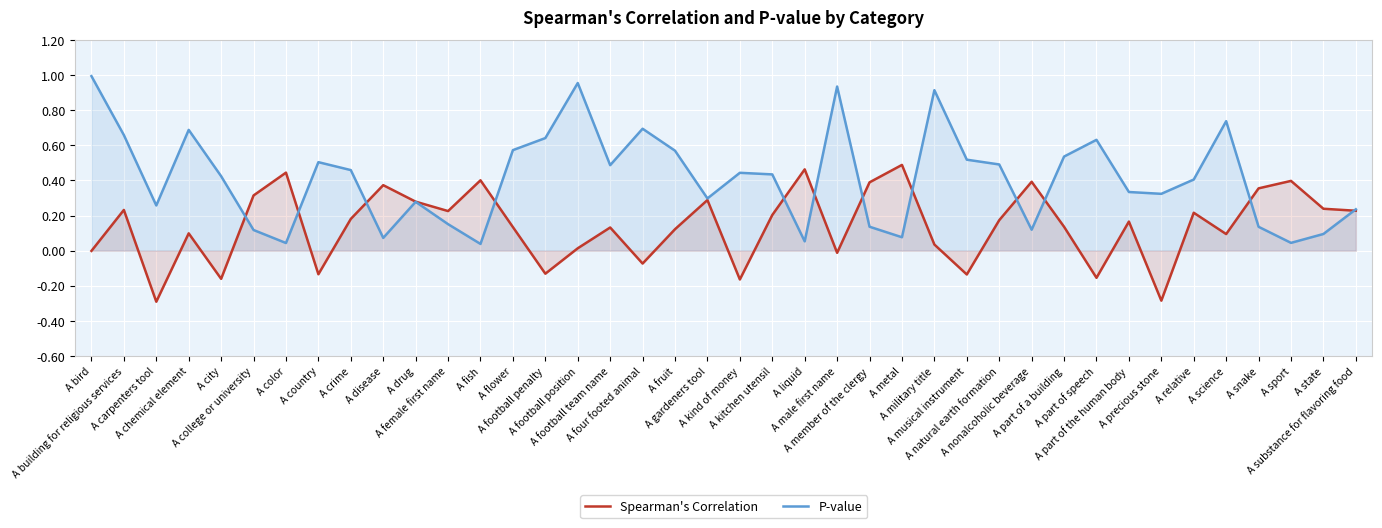

Which category has the lowest value in the Spearman's Correlation series?

A carpenters tool